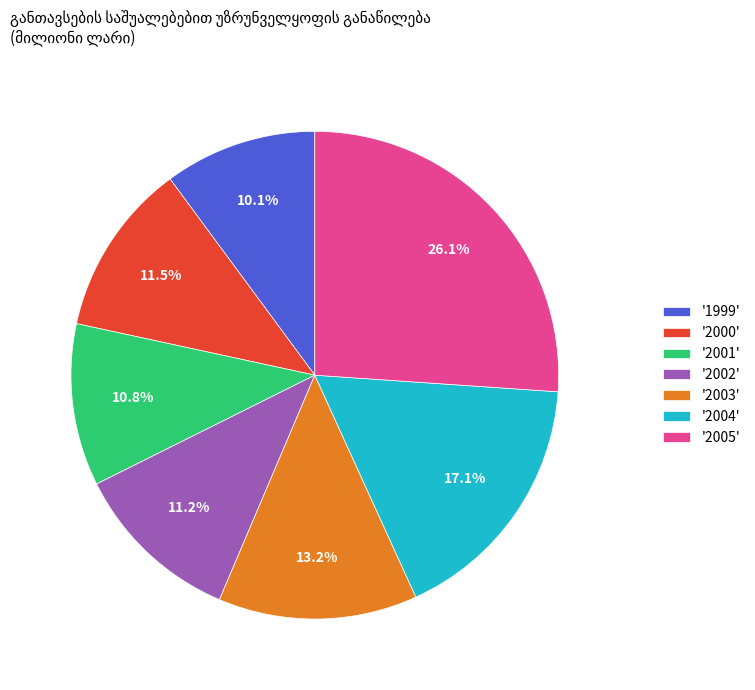

What is the largest slice in the pie chart?

'2005'